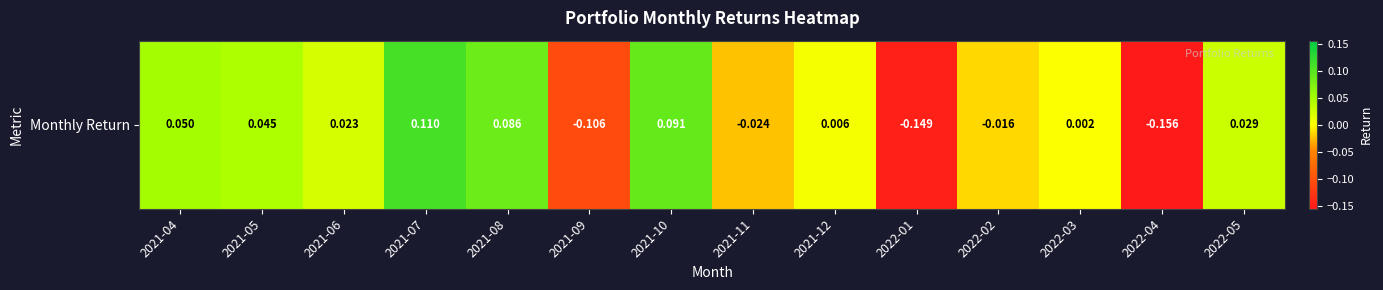

True or false: the data shows 0.1 at 2021-08.

True